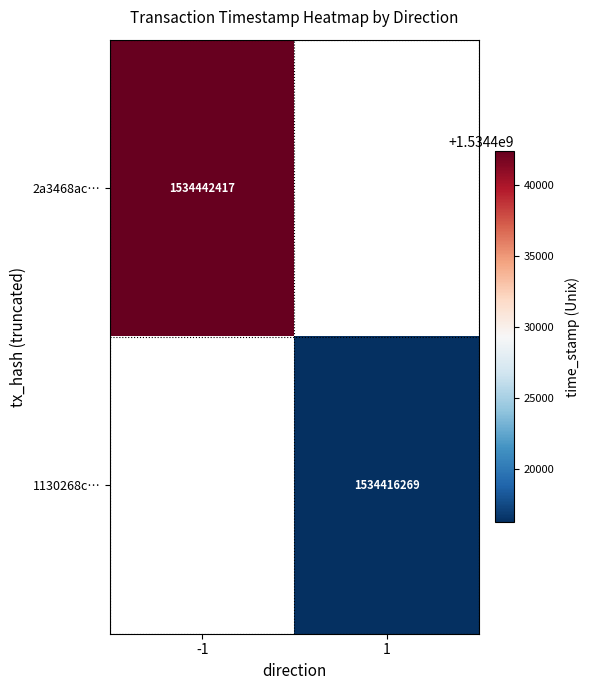

The value of 2a3468ac… at -1 is 1534442417. True or false?

True